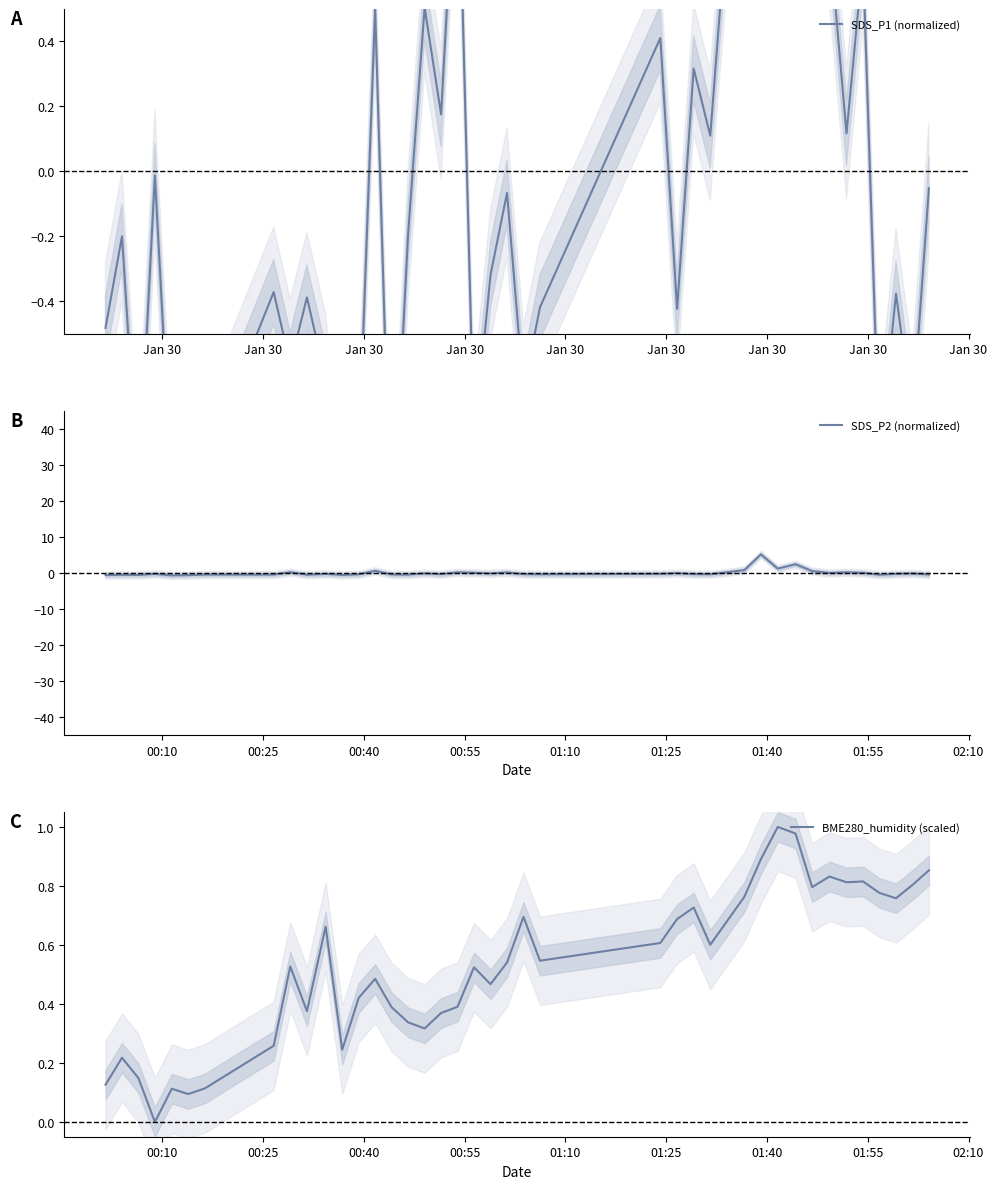

What is the highest value of the SDS_P2 (normalized) series?

5.1